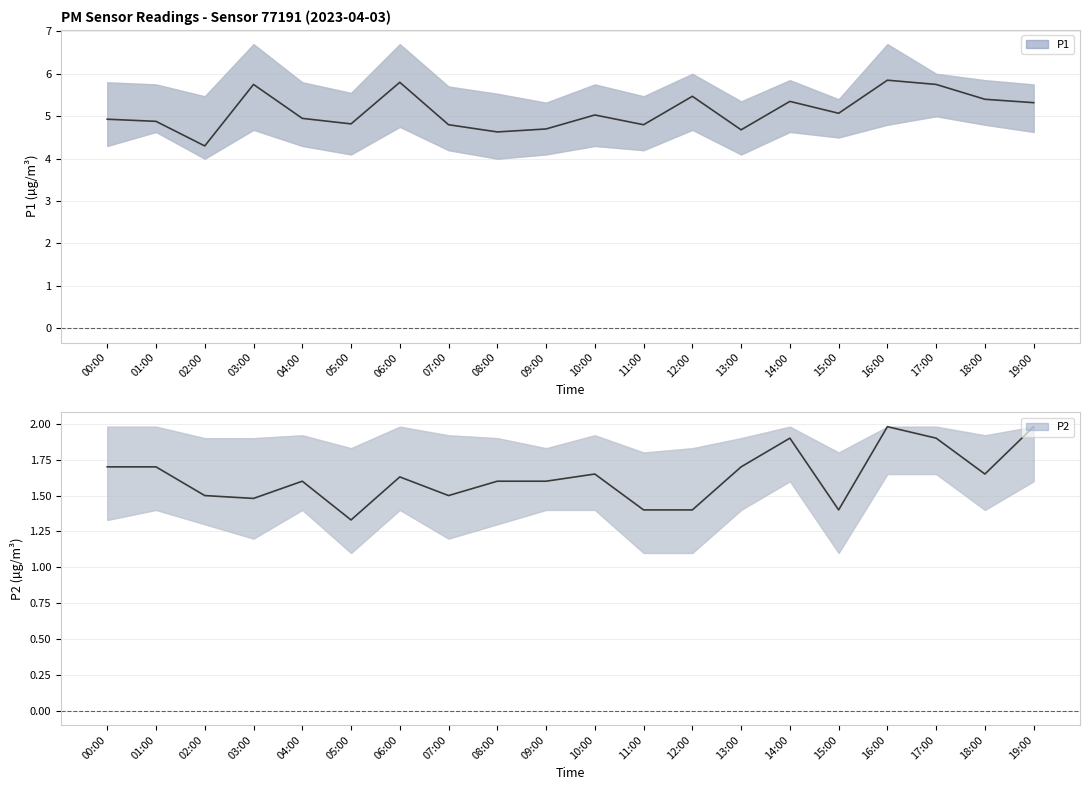

Reading left to right, extract all data points from this chart.

P1: 4.9	4.9	4.3	5.8	5.0	4.8	5.8	4.8	4.6	4.7	5.0	4.8	5.5	4.7	5.3	5.1	5.8	5.8	5.4	5.3
P1_upper: 5.8	5.8	5.5	6.7	5.8	5.5	6.7	5.7	5.5	5.3	5.8	5.5	6.0	5.3	5.8	5.4	6.7	6.0	5.8	5.8
P1_lower: 4.3	4.6	4.0	4.7	4.3	4.1	4.8	4.2	4.0	4.1	4.3	4.2	4.7	4.1	4.6	4.5	4.8	5.0	4.8	4.6
P2: 1.7	1.7	1.5	1.5	1.6	1.3	1.6	1.5	1.6	1.6	1.6	1.4	1.4	1.7	1.9	1.4	2.0	1.9	1.6	2.0
P2_upper: 2.0	2.0	1.9	1.9	1.9	1.8	2.0	1.9	1.9	1.8	1.9	1.8	1.8	1.9	2.0	1.8	2.0	2.0	1.9	2.0
P2_lower: 1.3	1.4	1.3	1.2	1.4	1.1	1.4	1.2	1.3	1.4	1.4	1.1	1.1	1.4	1.6	1.1	1.6	1.6	1.4	1.6